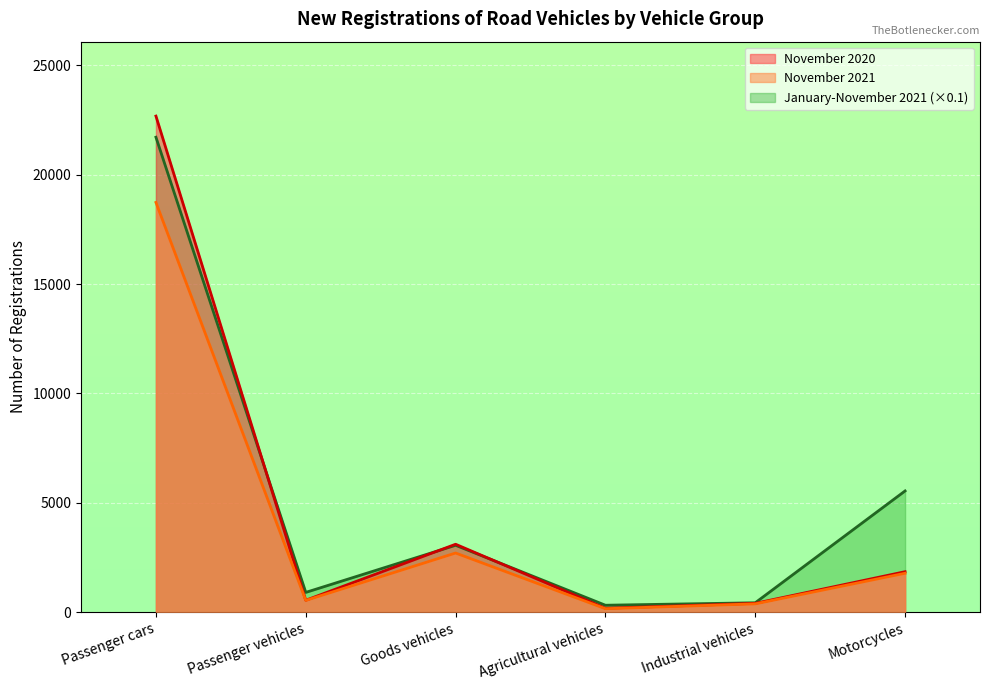

Is the value of November 2021 at Goods vehicles greater than the value of November 2020 at Agricultural vehicles?

Yes